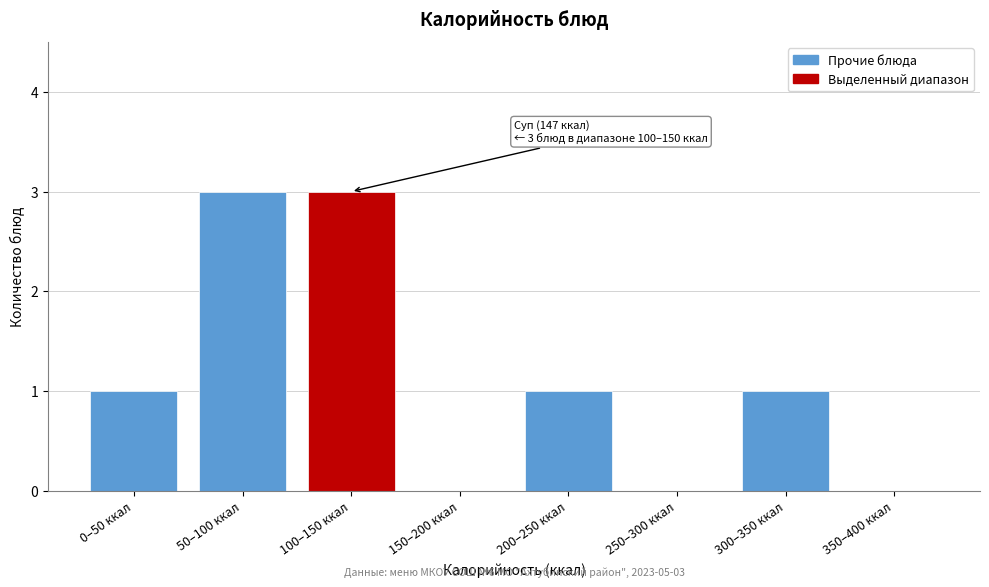

What is the sum of all values?

9